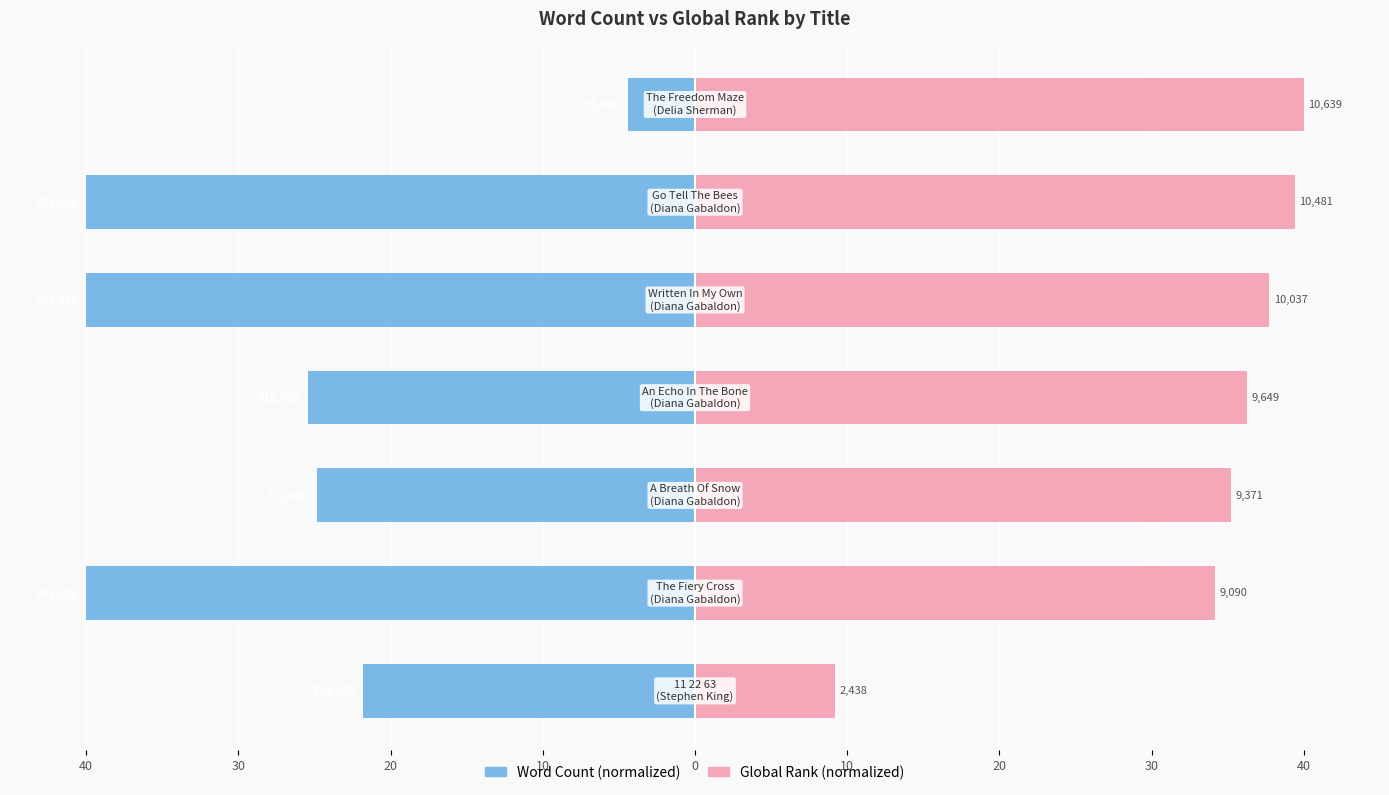

Reading left to right, list all the values displayed in this chart.

Word Count: 40=-21.8	30=-40.0	20=-24.9	10=-25.4	0=-40.0	10=-40.0	20=-4.4
Global Rank: 40=9.2	30=34.2	20=35.2	10=36.3	0=37.7	10=39.4	20=40.0